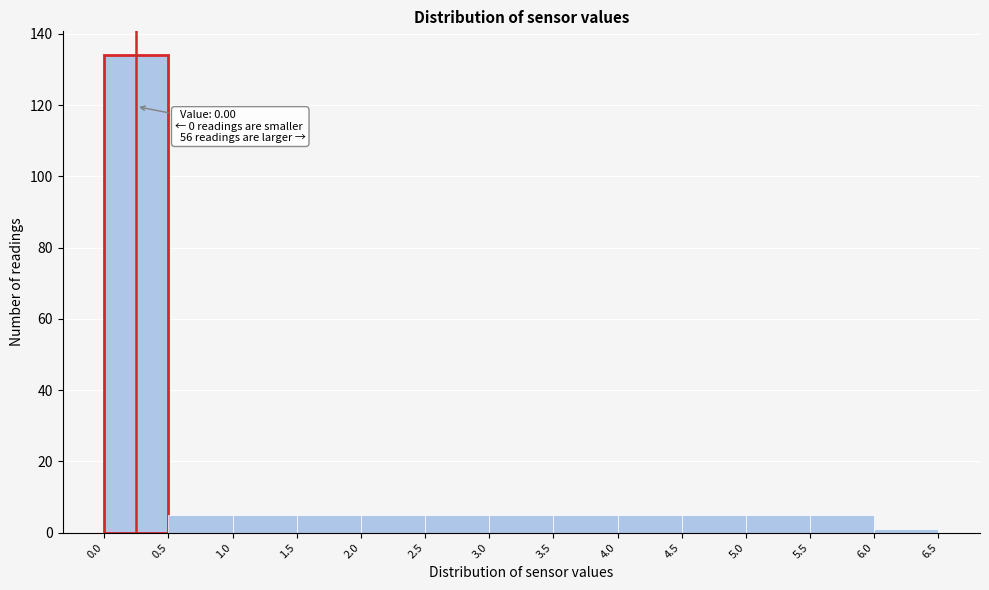

Over which range of the x-axis is the bar tallest?

0.0 to 0.5